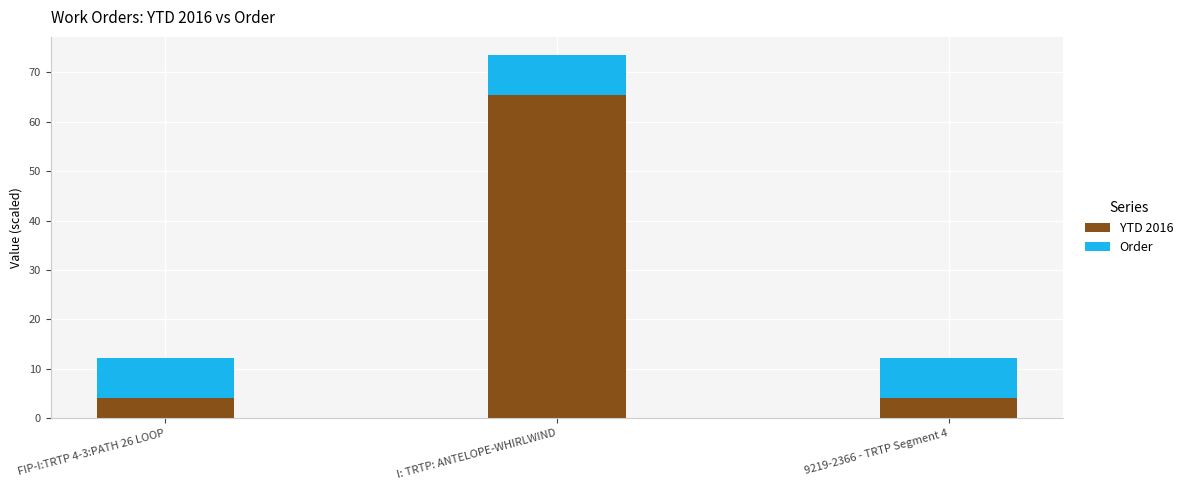

What is the difference between the maximum and minimum values in the YTD 2016 series?

61.4